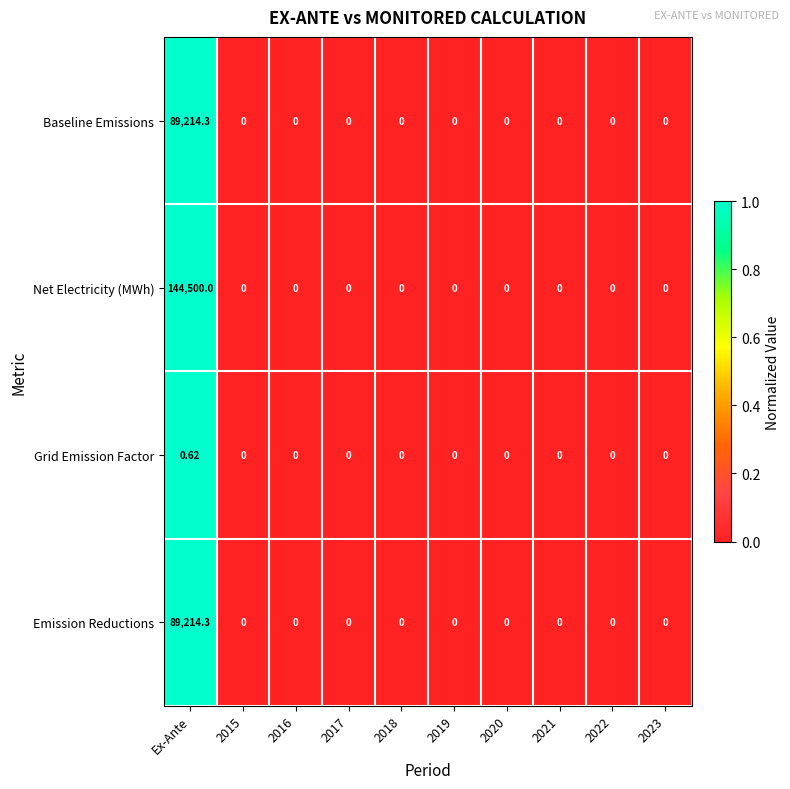

At which category is the sum across all series the highest?

Ex-Ante